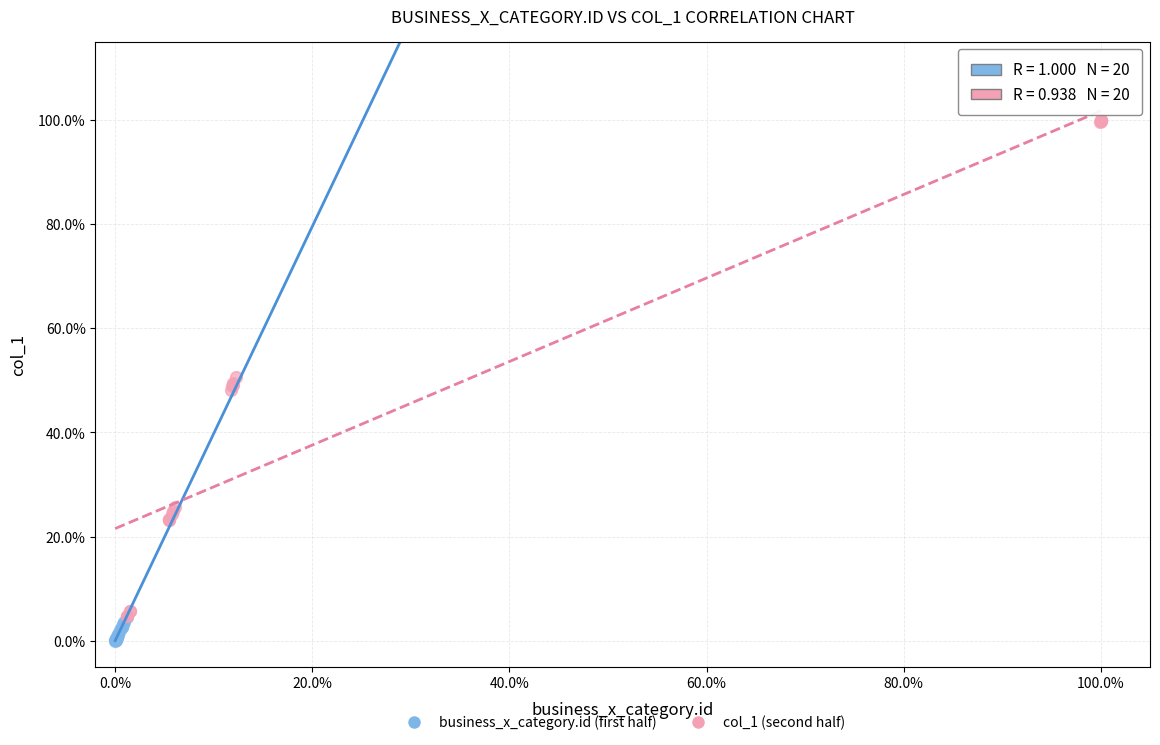

Which series reaches the maximum Y coordinate?

col_1 (second half)